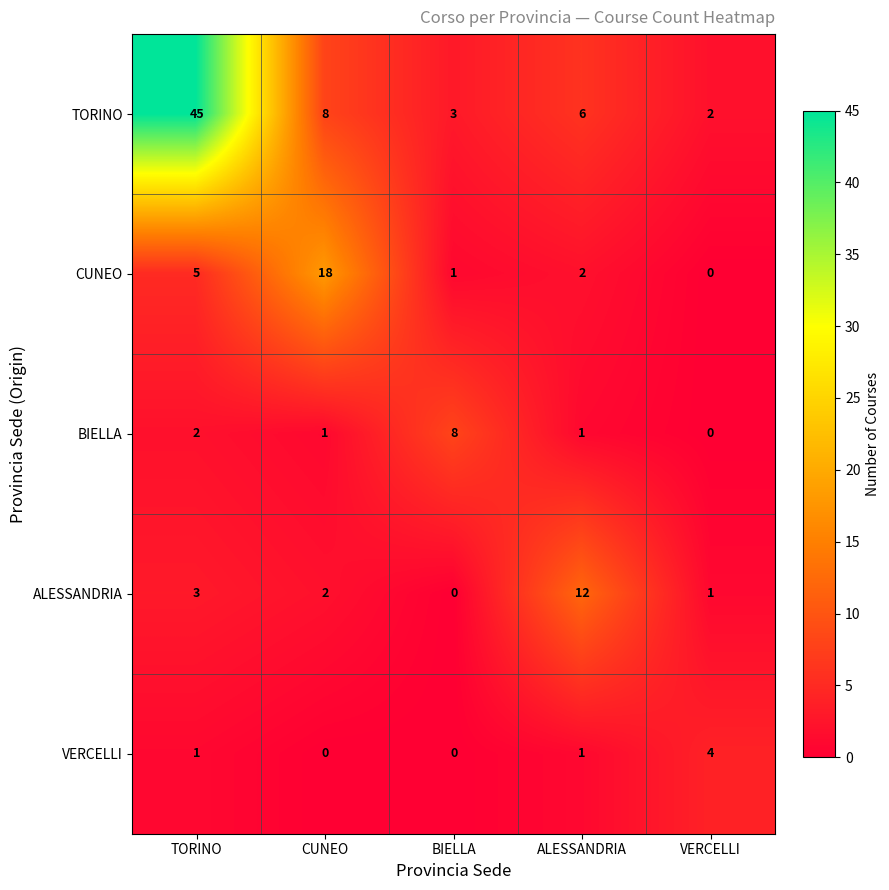

What is the maximum value shown in the chart?

45